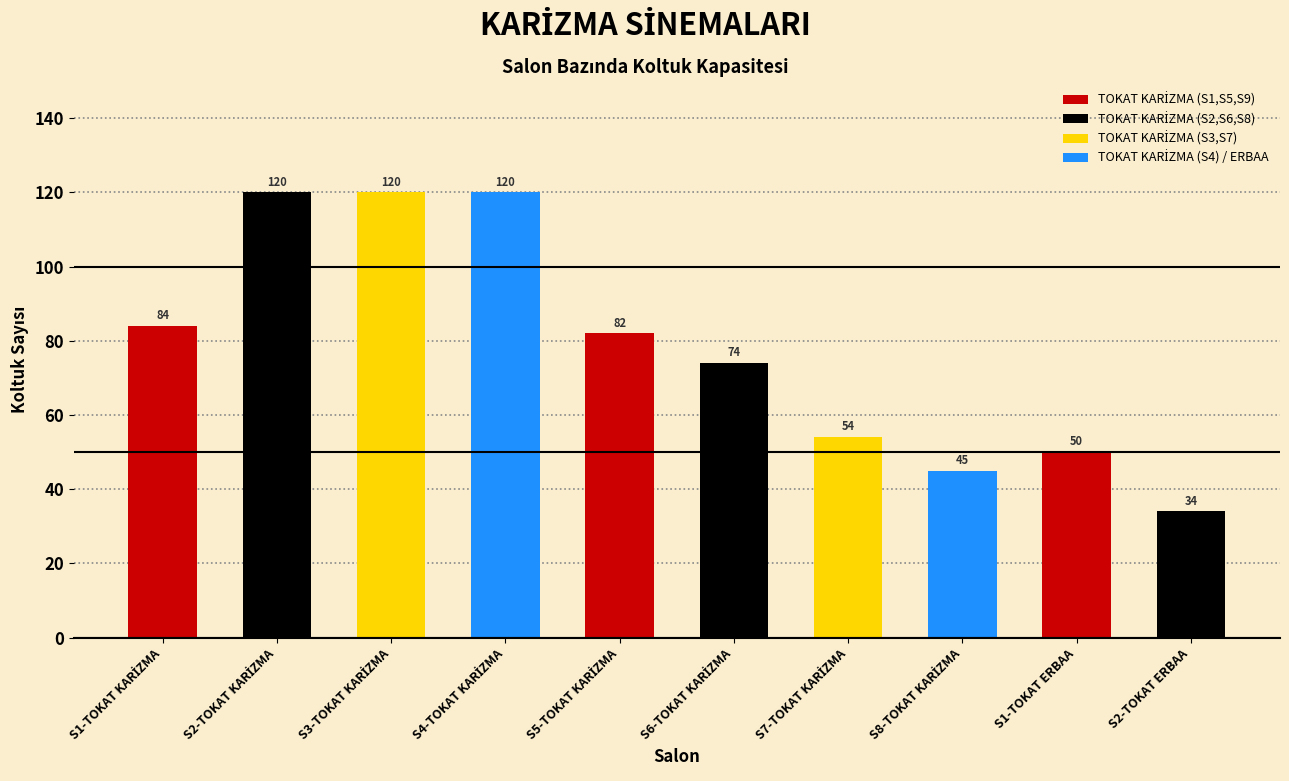

What is the sum of all values?

783